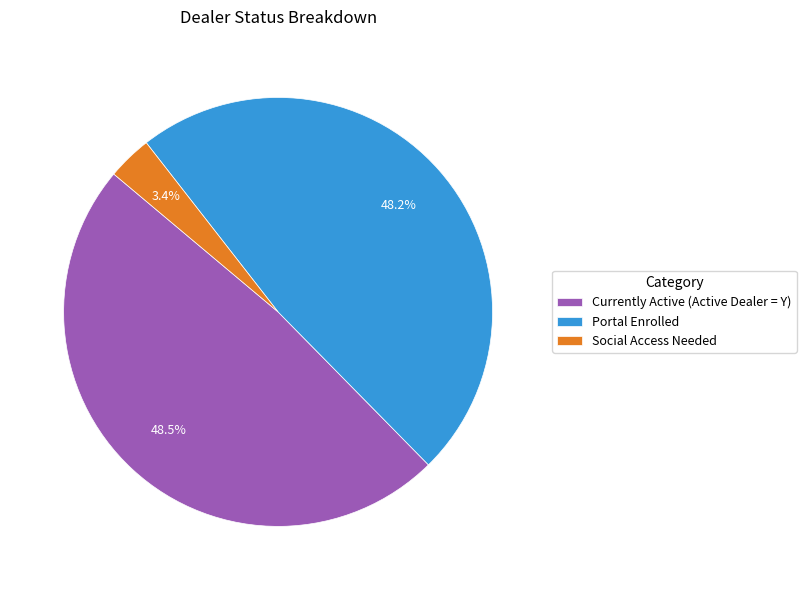

How many slices are in this pie chart?

3